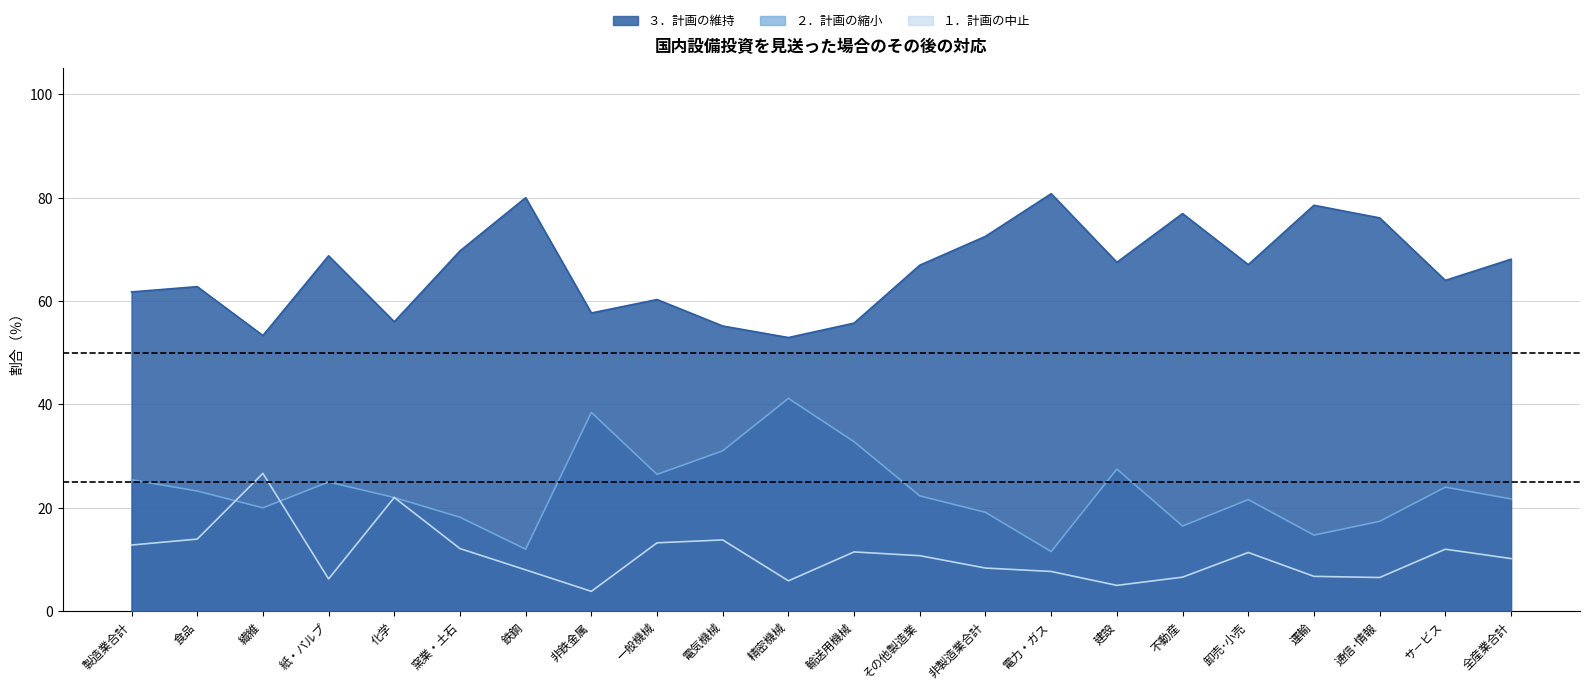

Does the chart have visible grid lines?

Yes